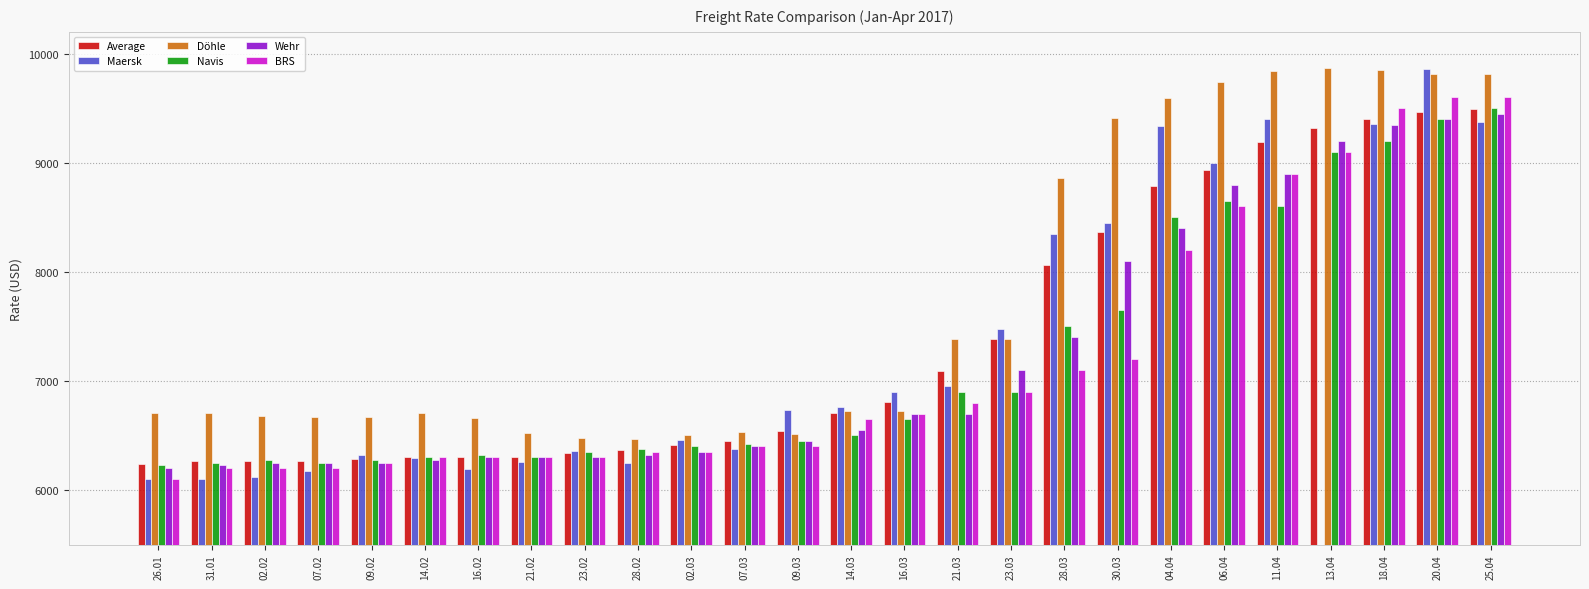

What is the label of the 18th bar from the left?

28.03